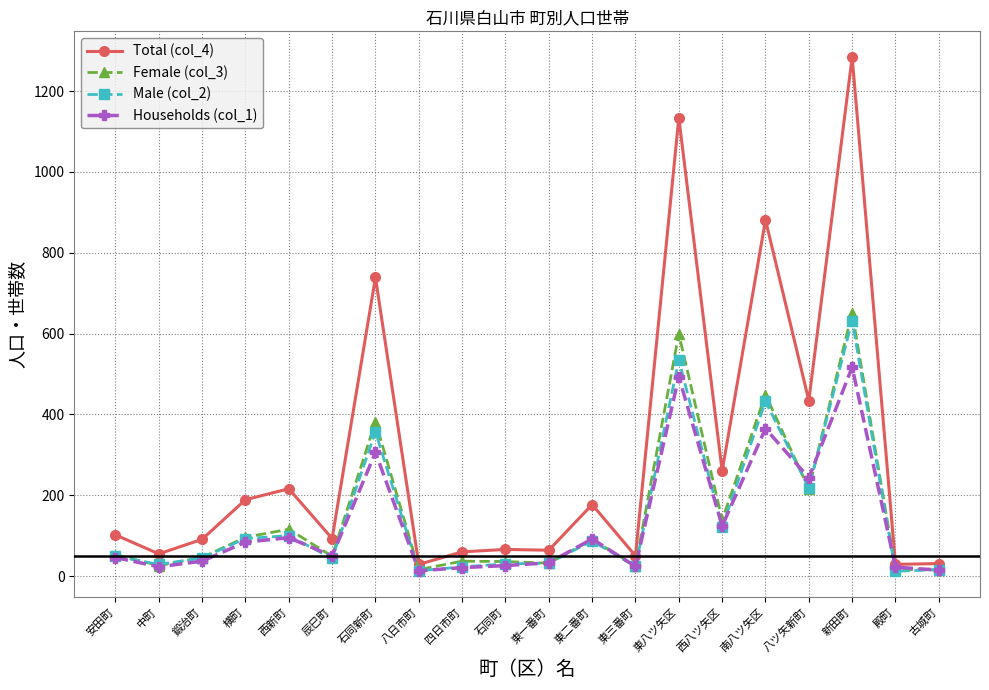

Where is Households (col_1) nearest to the value 265?

八ツ矢新町